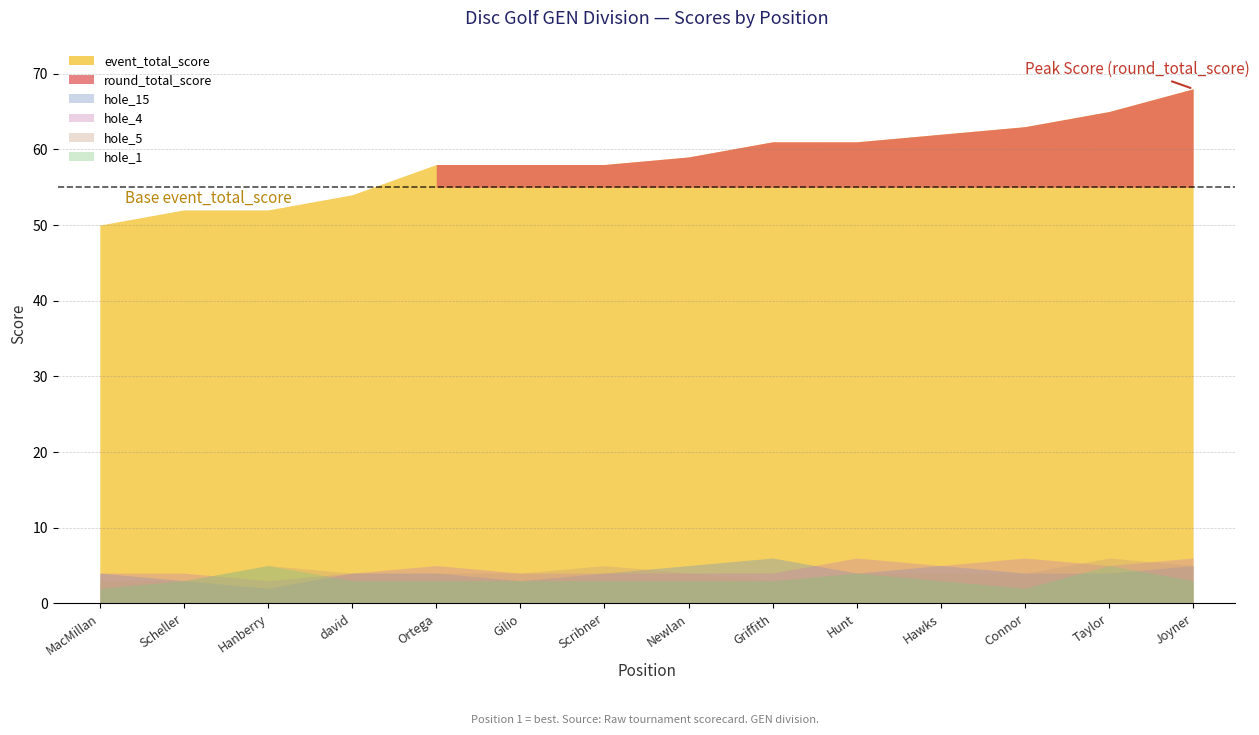

Count the number of categories in the chart.

14